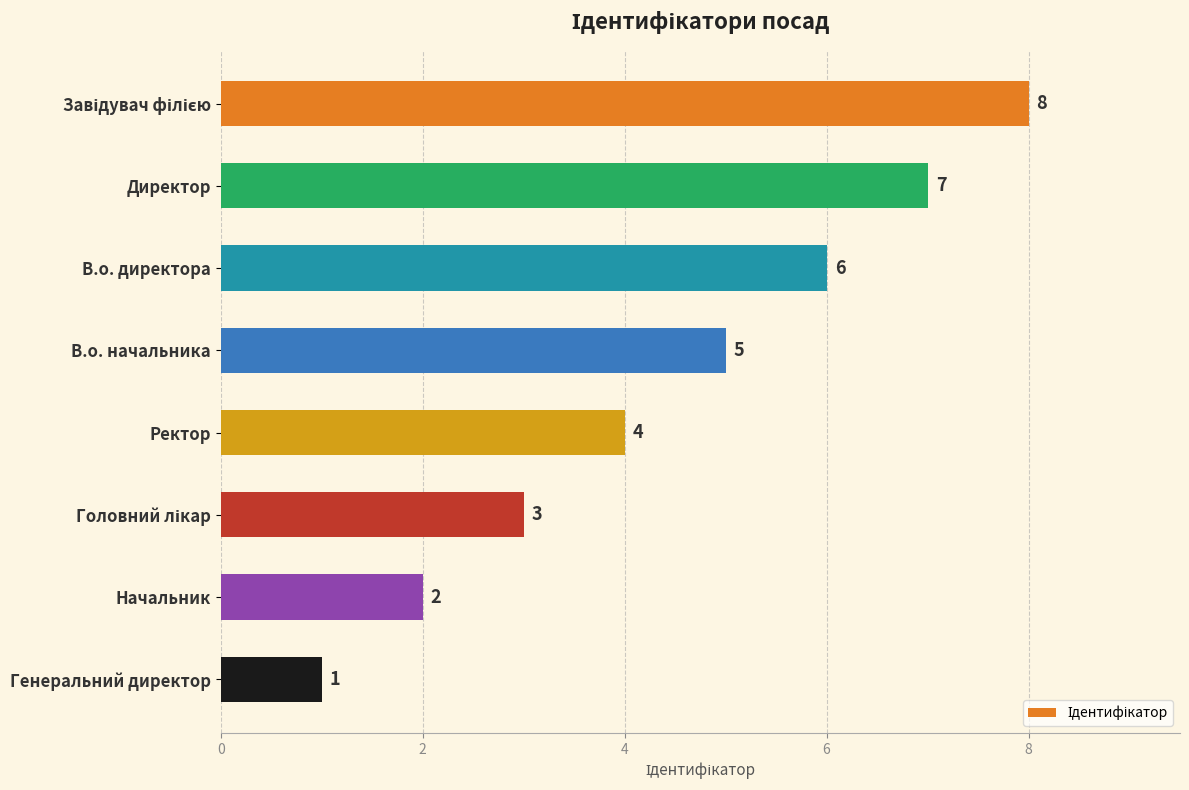

Which category has the lowest value across all series?

Генеральний директор